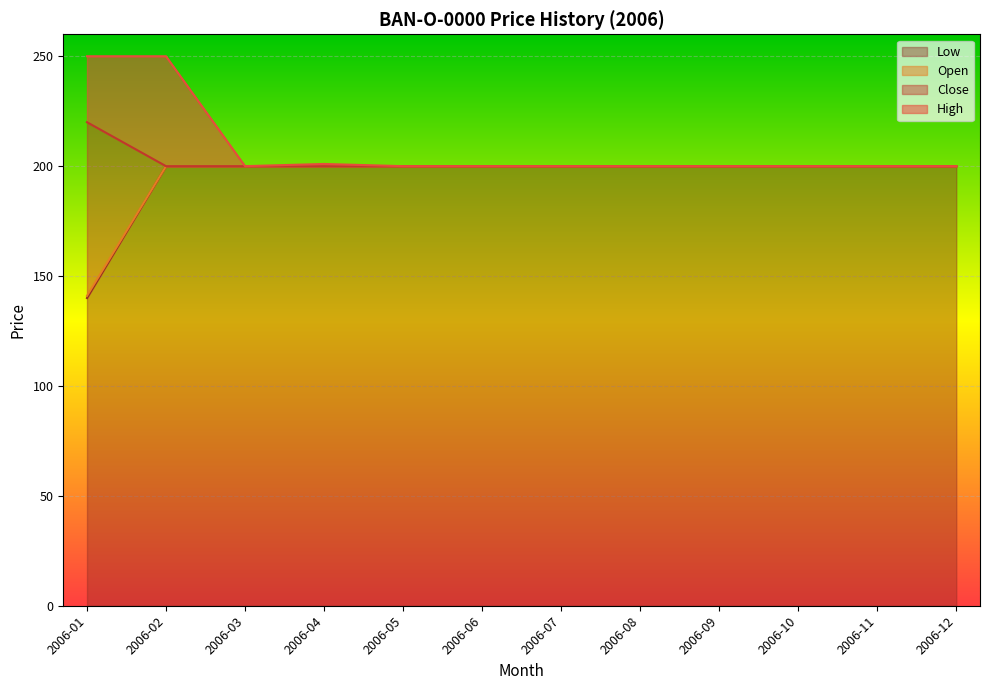

Between 2006-05 and 2006-12, which is larger?

2006-05